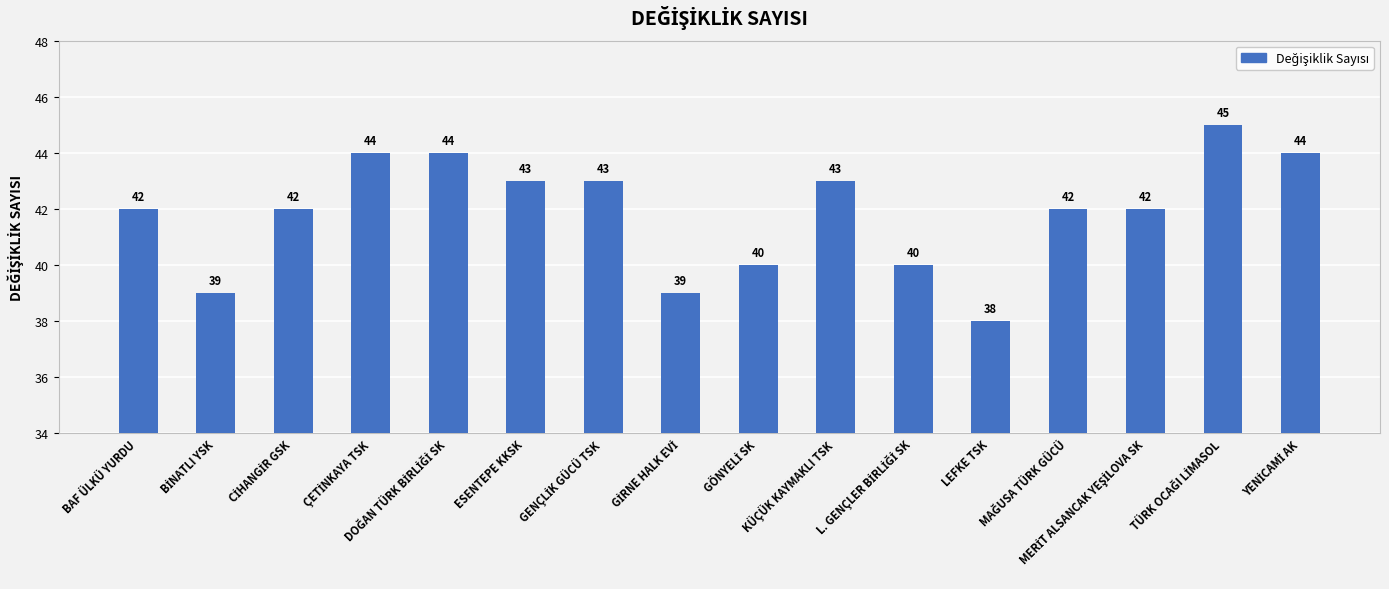

Count the values in the range 40 to 44.

12